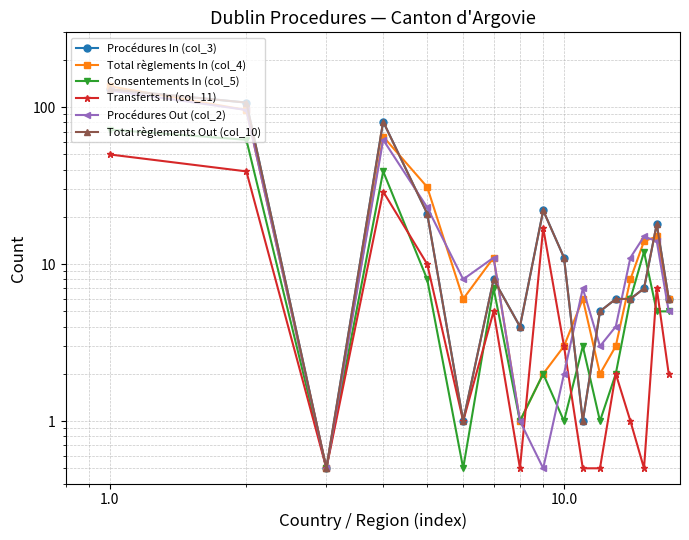

What is the value of the Consentements In (col_5) point at the 3rd from the left?

0.5